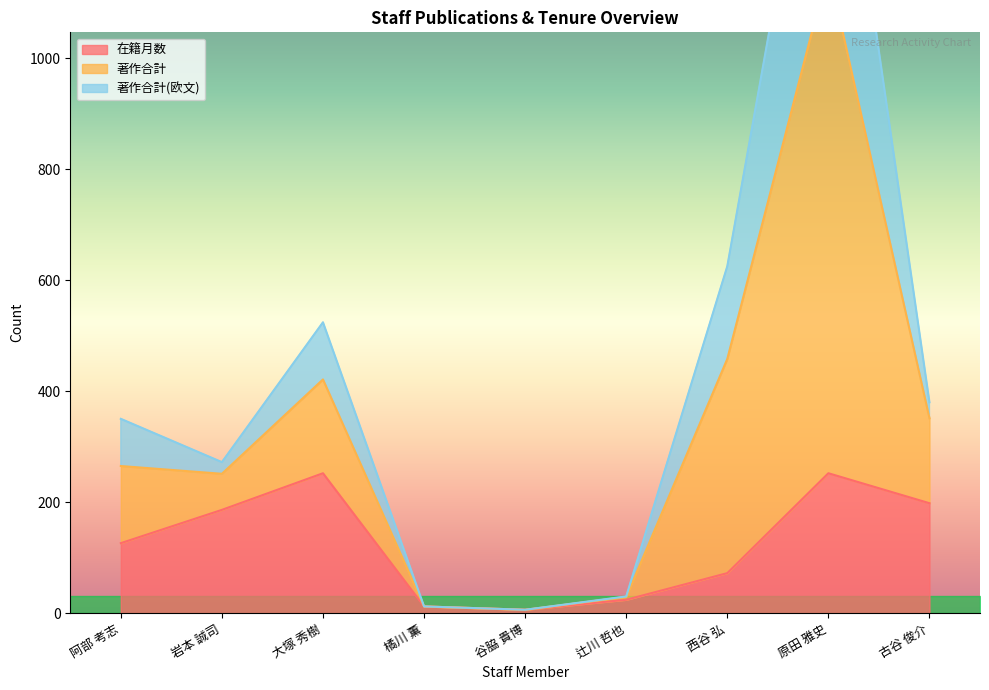

True or false: 在籍月数 has a value of 267 at 古谷 俊介.

False